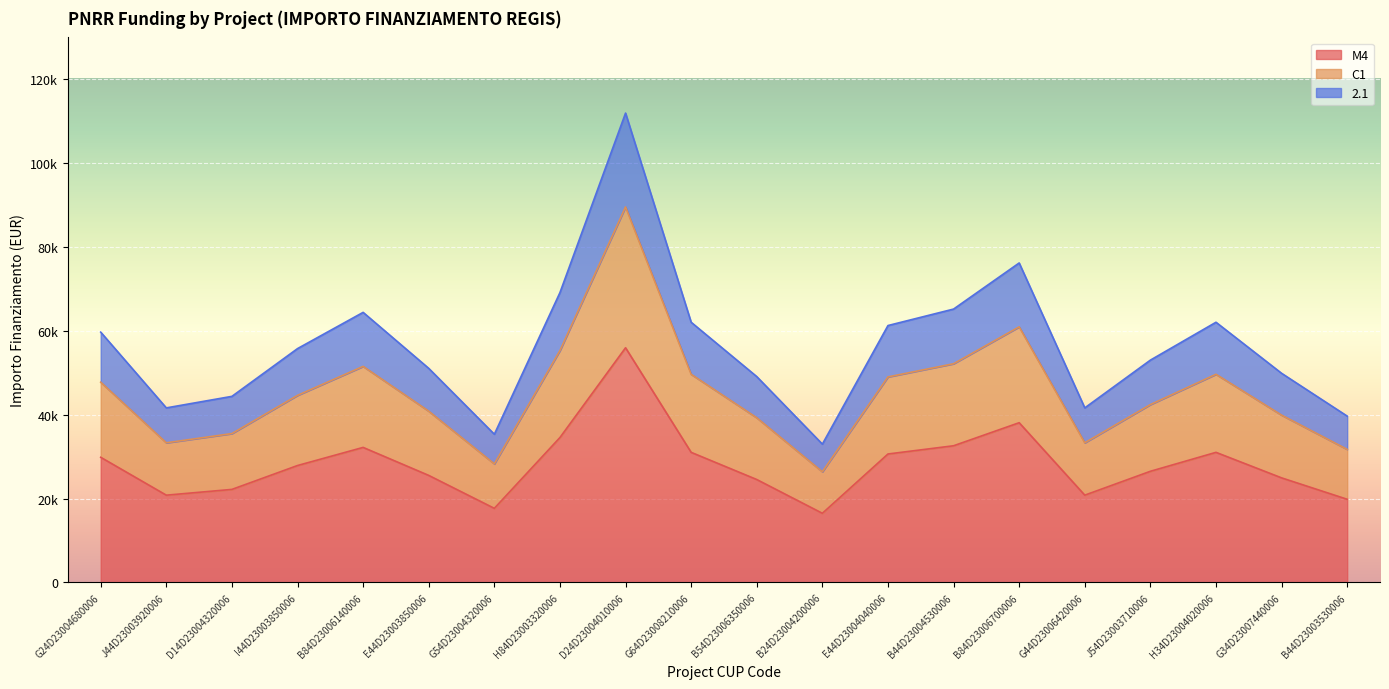

True or false: C1 and M4 cross at least once.

False